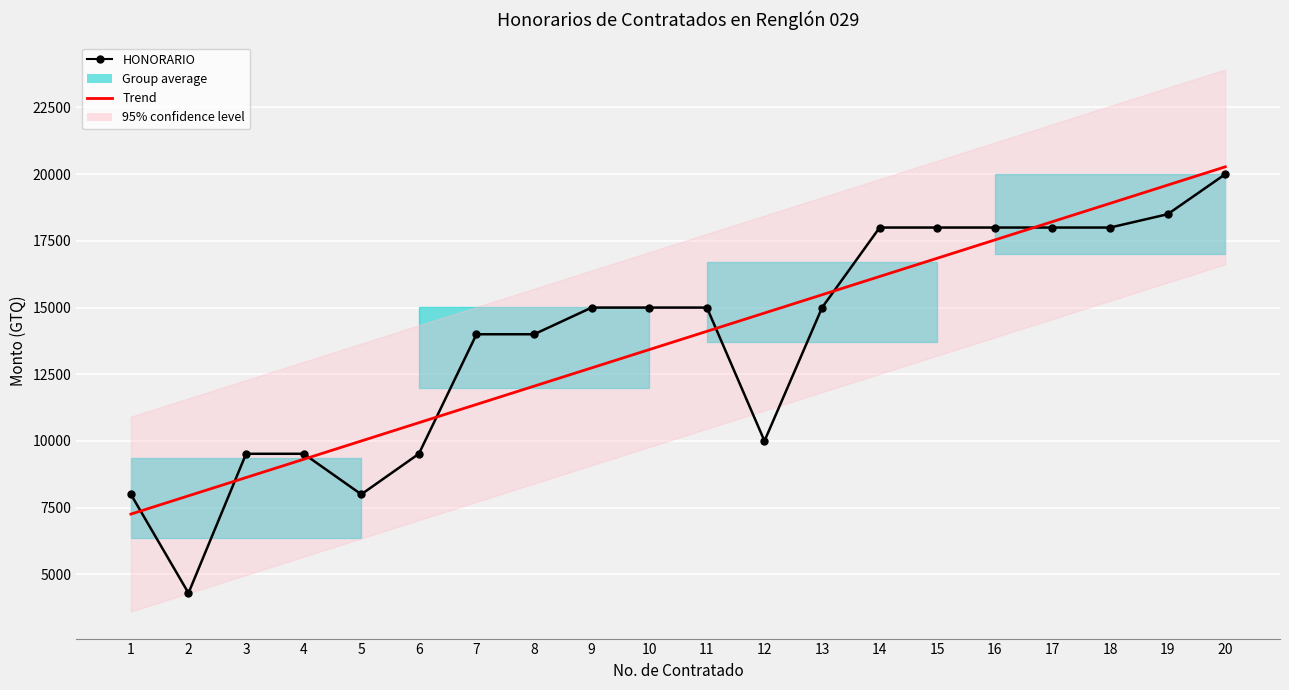

What is the sum of all HONORARIO values?

275359.4